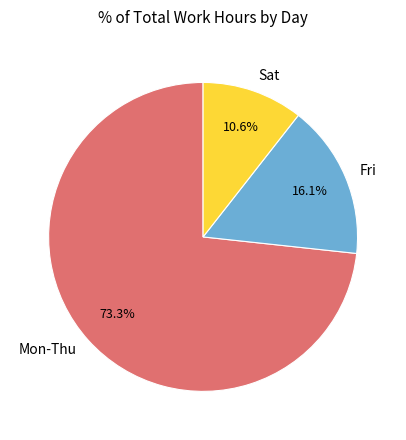

How many segments does this pie chart have?

3